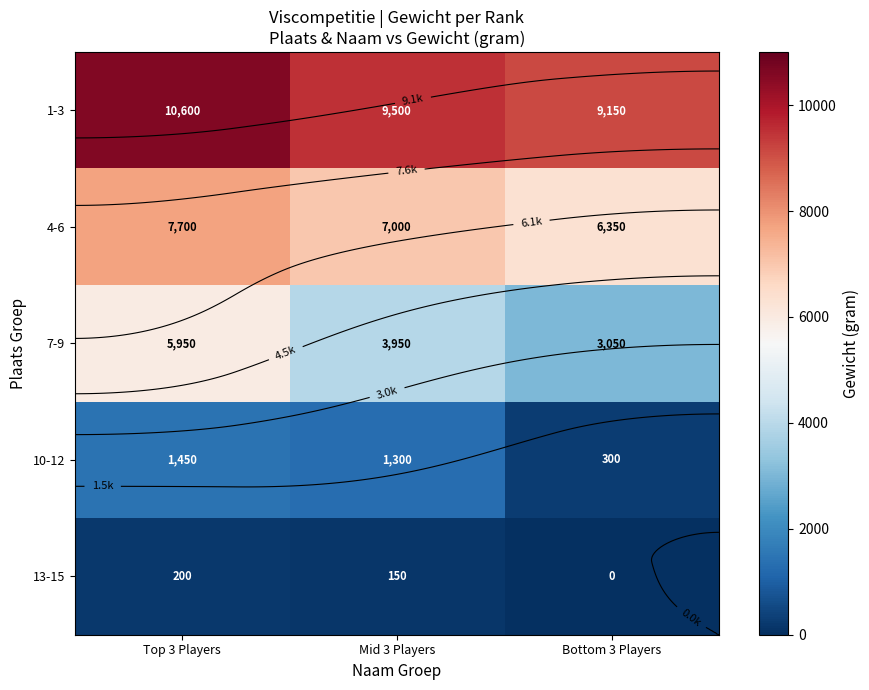

What is the difference between the maximum and minimum values in the 13-15 series?

200